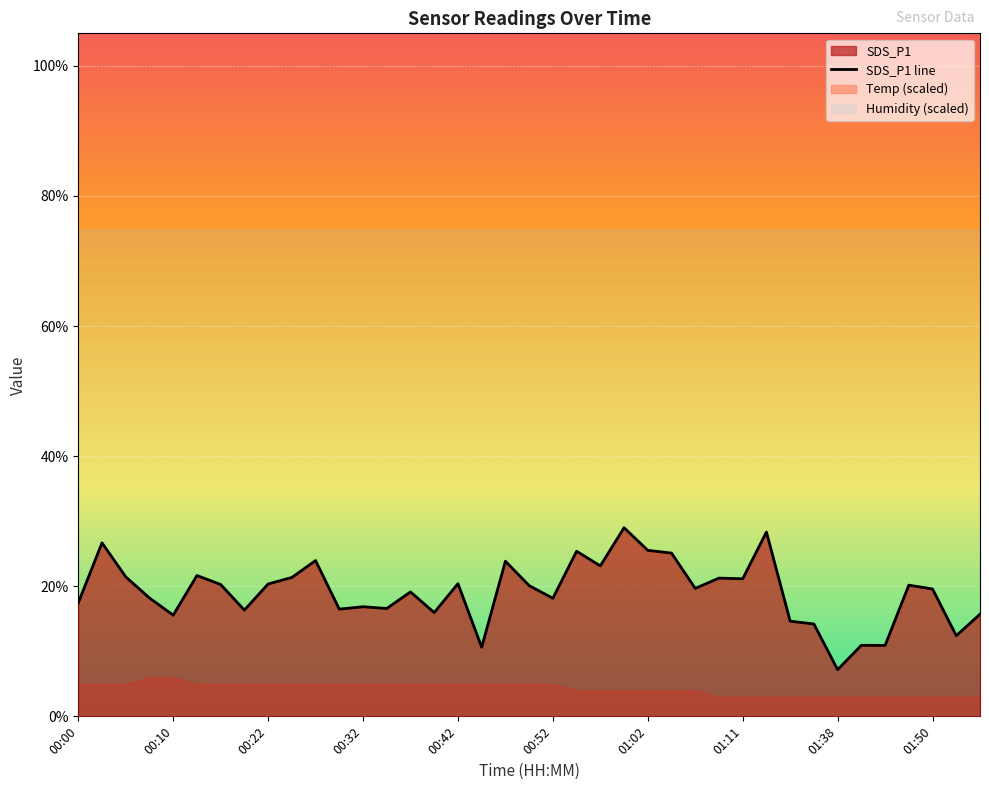

Count the number of categories in the chart.

39